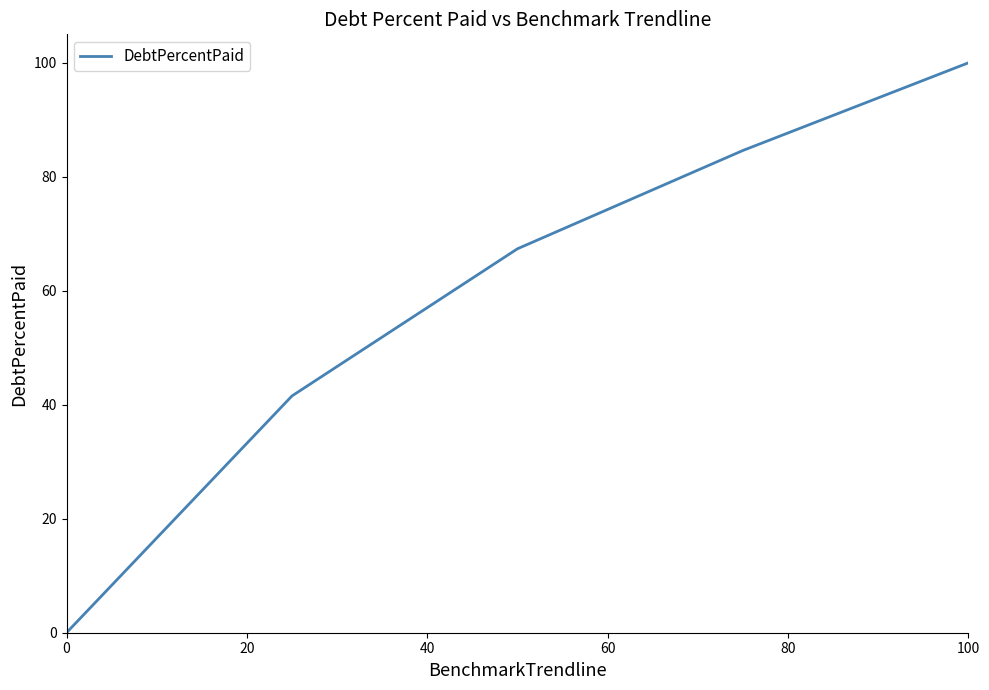

What is the average value?

58.7